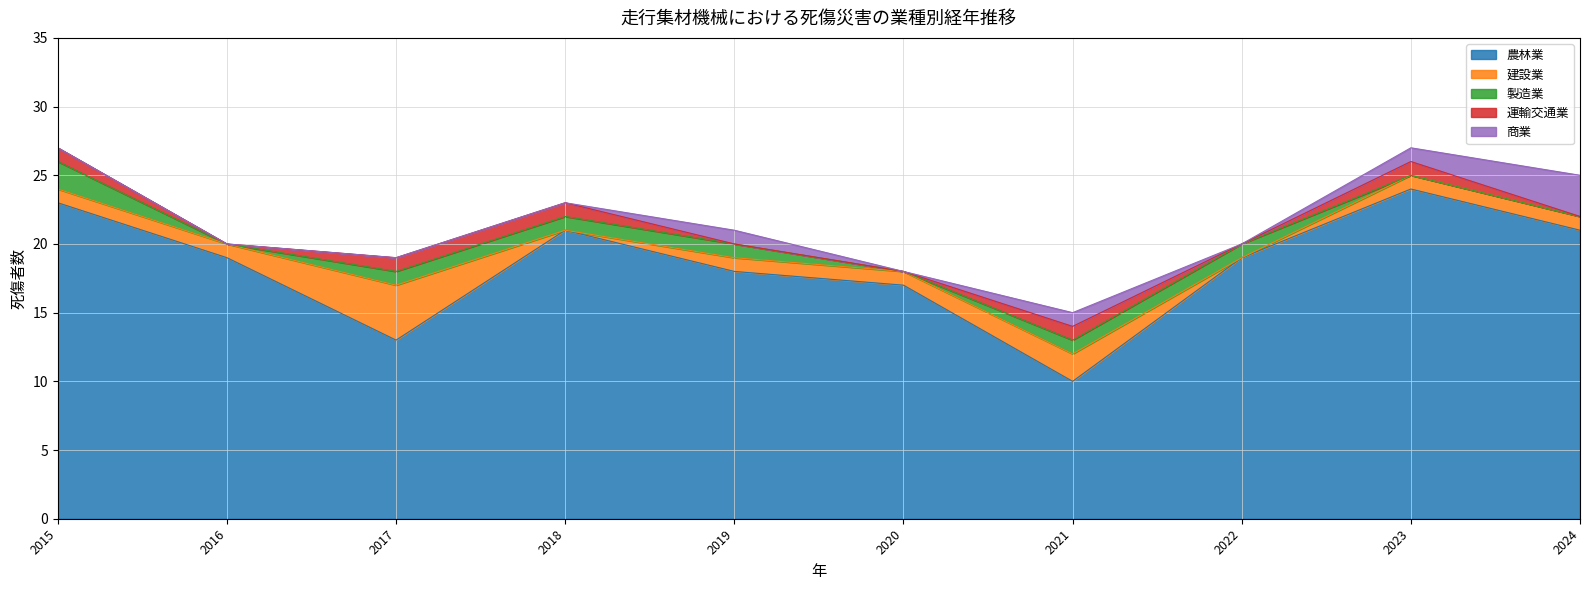

Reading left to right, what are all the values shown in this chart?

農林業: 2015=23	2016=19	2017=13	2018=21	2019=18	2020=17	2021=10	2022=19	2023=24	2024=21
建設業: 2015=1	2016=1	2017=4	2018=0	2019=1	2020=1	2021=2	2022=0	2023=1	2024=1
製造業: 2015=2	2016=0	2017=1	2018=1	2019=1	2020=0	2021=1	2022=1	2023=0	2024=0
運輸交通業: 2015=1	2016=0	2017=1	2018=1	2019=0	2020=0	2021=1	2022=0	2023=1	2024=0
商業: 2015=0	2016=0	2017=0	2018=0	2019=1	2020=0	2021=1	2022=0	2023=1	2024=3